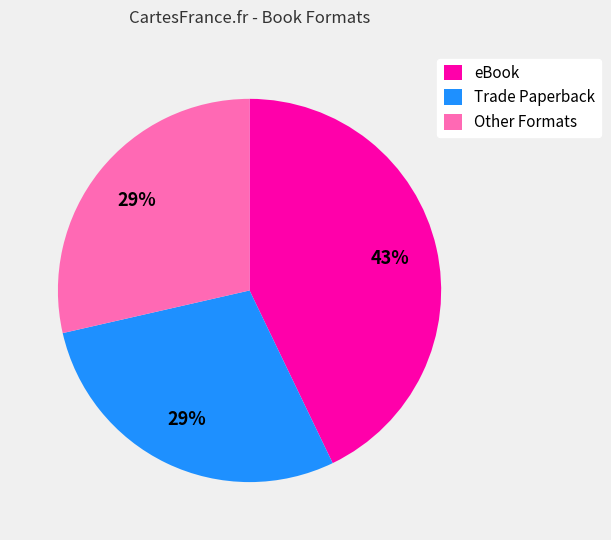

To the nearest percent, what percentage of the pie is Trade Paperback?

29%